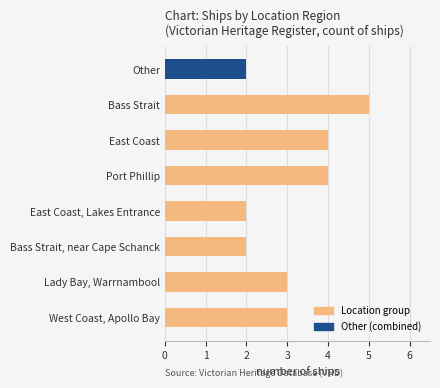

What is the difference between the maximum and minimum values?

3